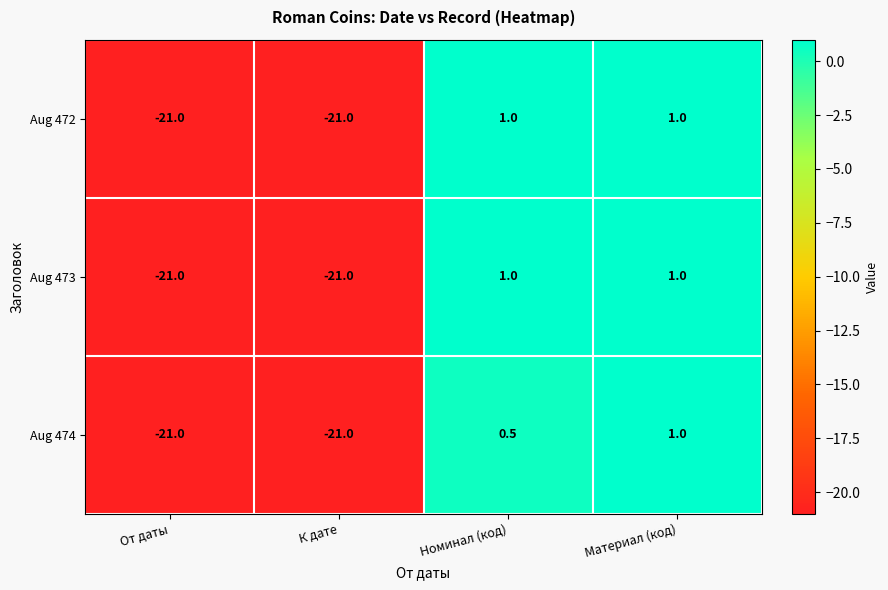

The Aug 472 series shows -21.0 at К дате. True or false?

True